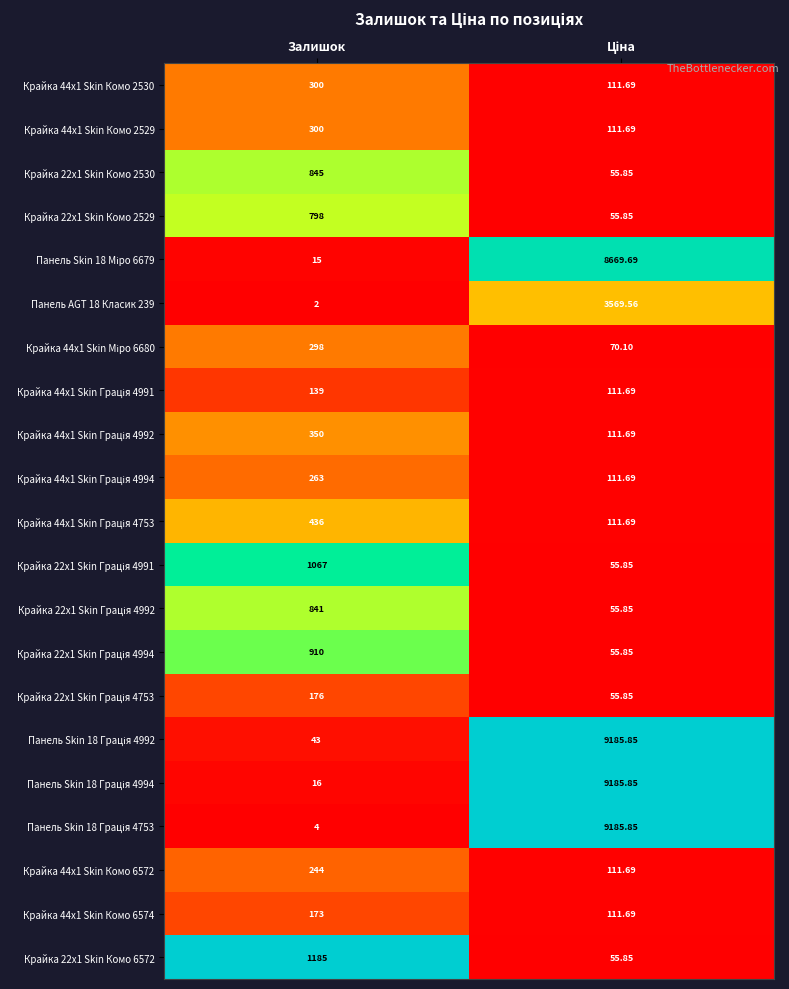

Count the number of categories in the chart.

2